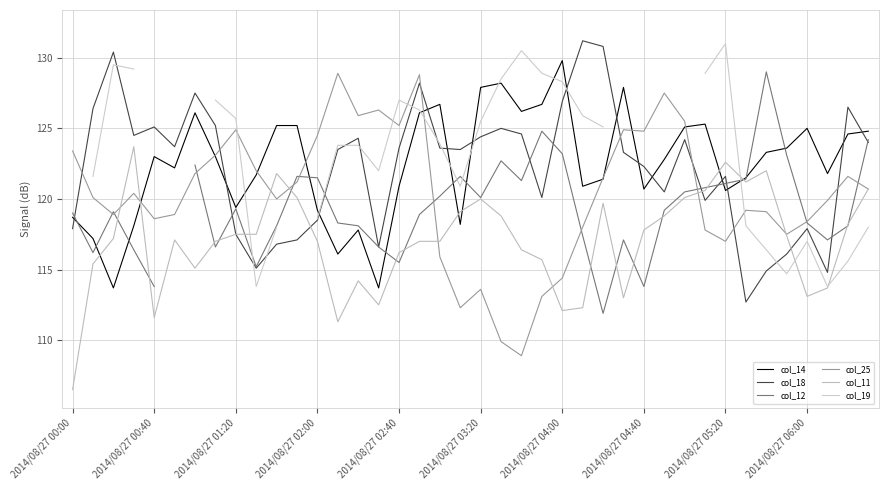

Which series changed the most between 10 and 15?

col_14